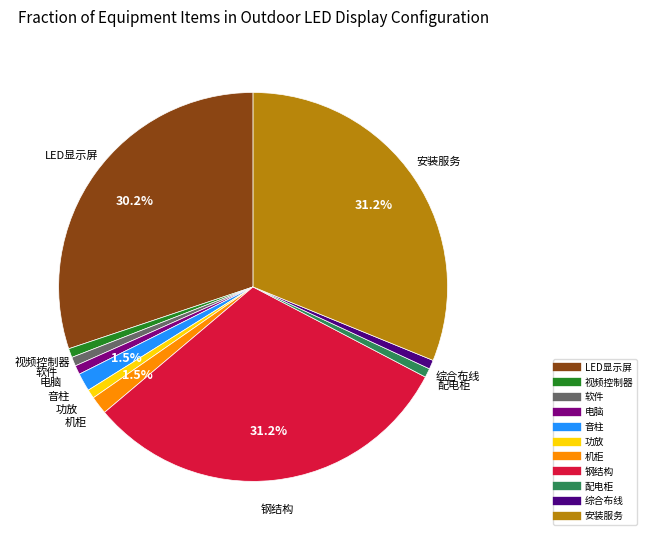

How much of the chart is everything except 机柜?

98.5%